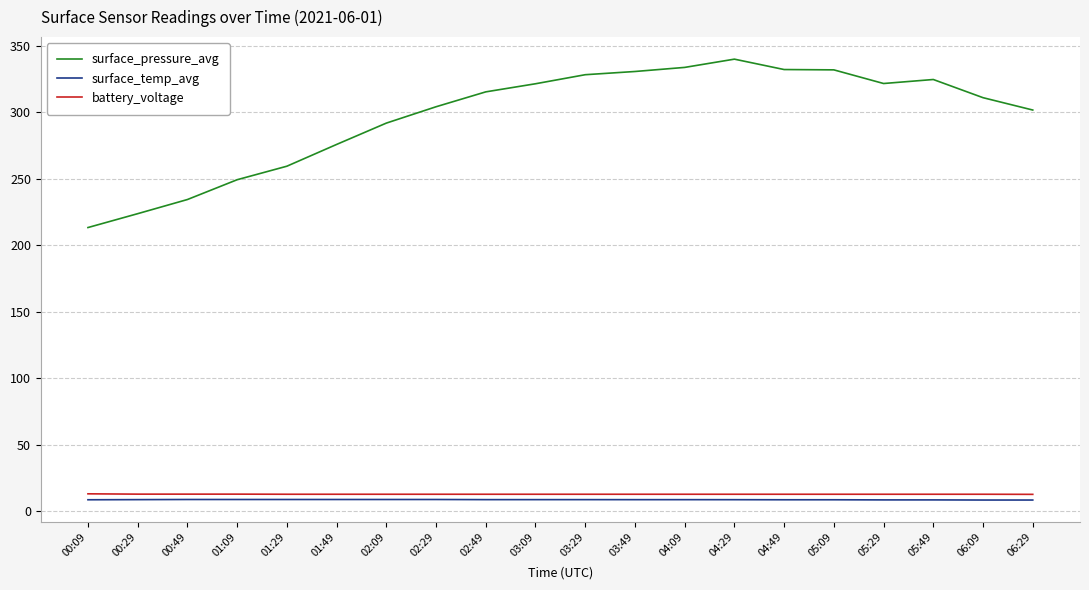

Which series changed the most between 01:29 and 02:49?

surface_pressure_avg